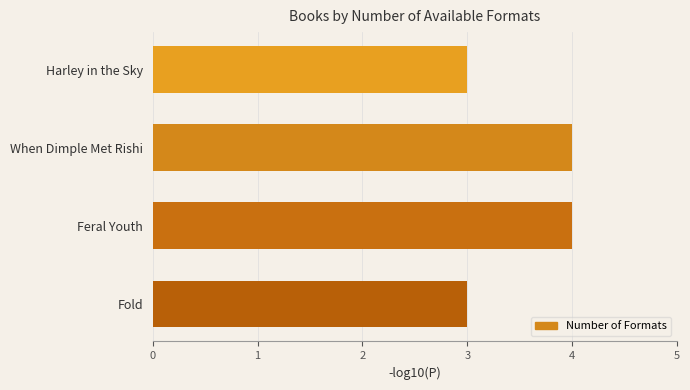

Are the bars horizontal?

Yes